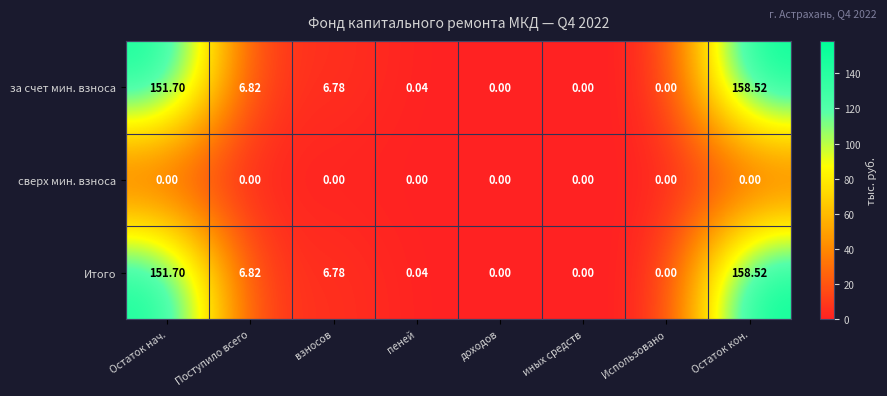

At which label is за счет мин. взноса closest to 79?

Поступило всего